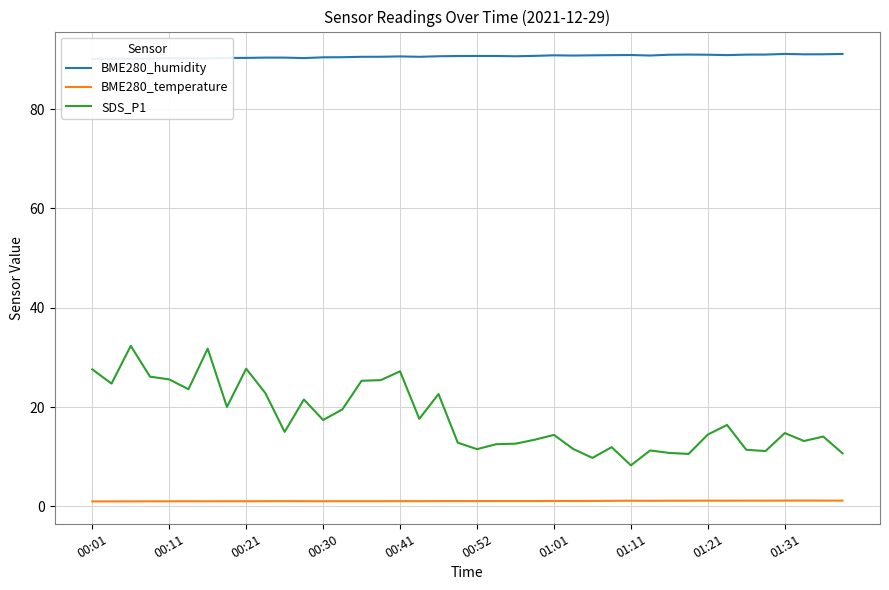

True or false: SDS_P1 has a value of 15.1 at 00:21.

False